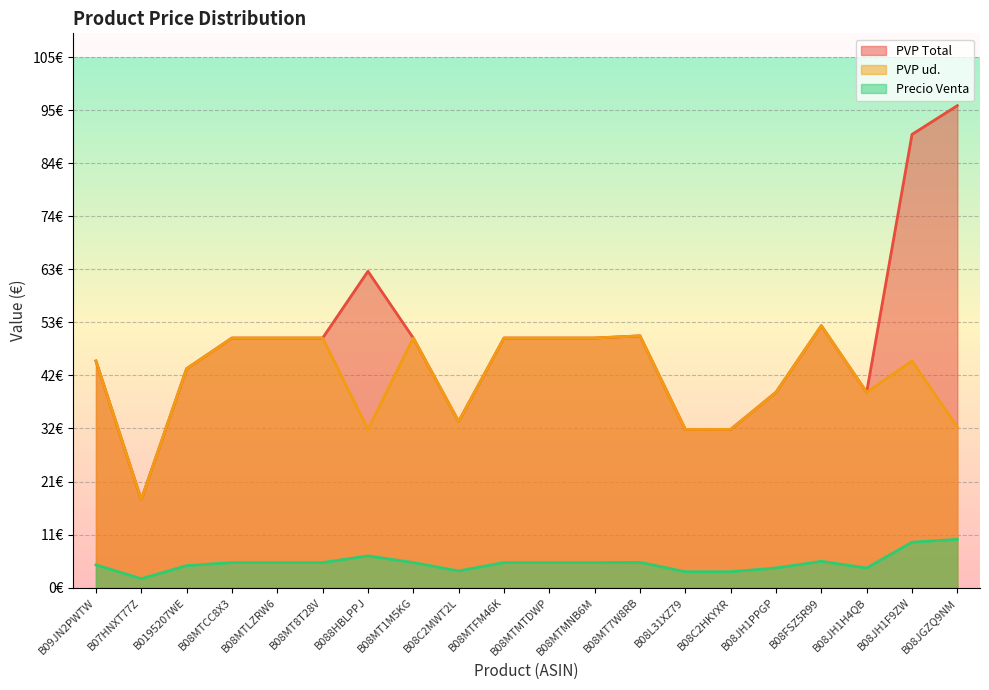

Is it true that PVP ud. equals 31.4 at B08C2HKYXR?

True